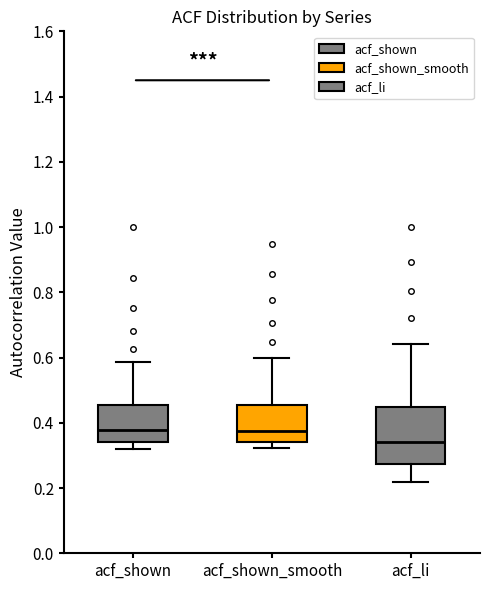

Comparing the boxes themselves (not the whiskers), which one is the tallest?

acf_li